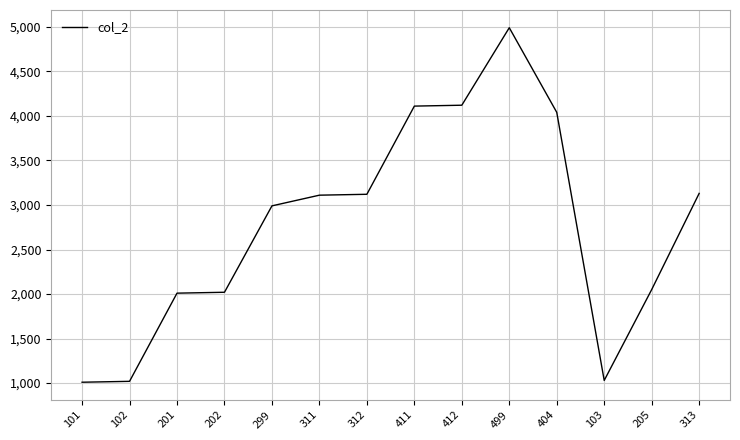

What is the minimum value shown in the chart?

1010